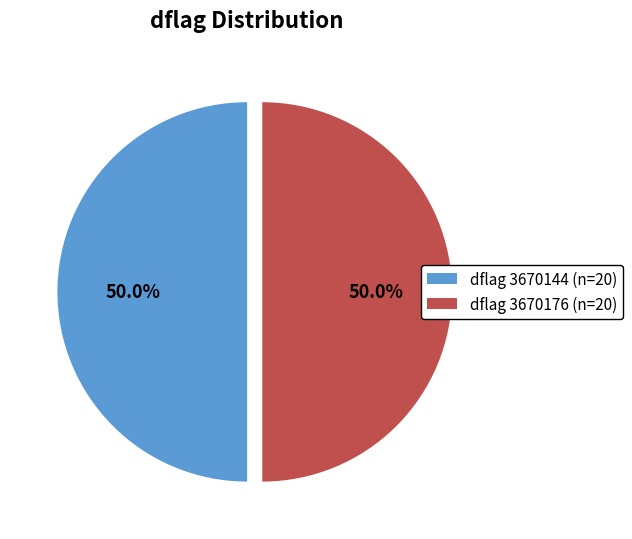

What is the ratio of the value at dflag 3670176 (n=20) to the value at dflag 3670144 (n=20)?

1.0